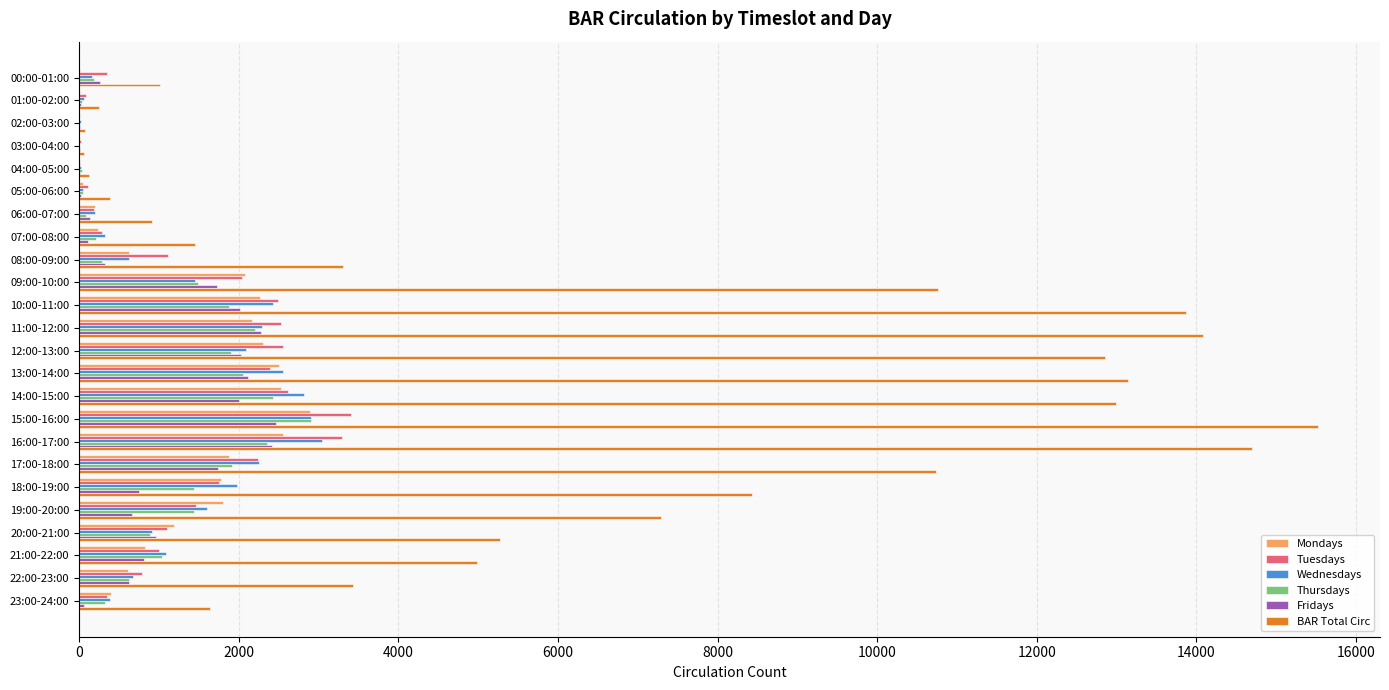

Which series changed the most between 12:00-13:00 and 20:00-21:00?

BAR Total Circ